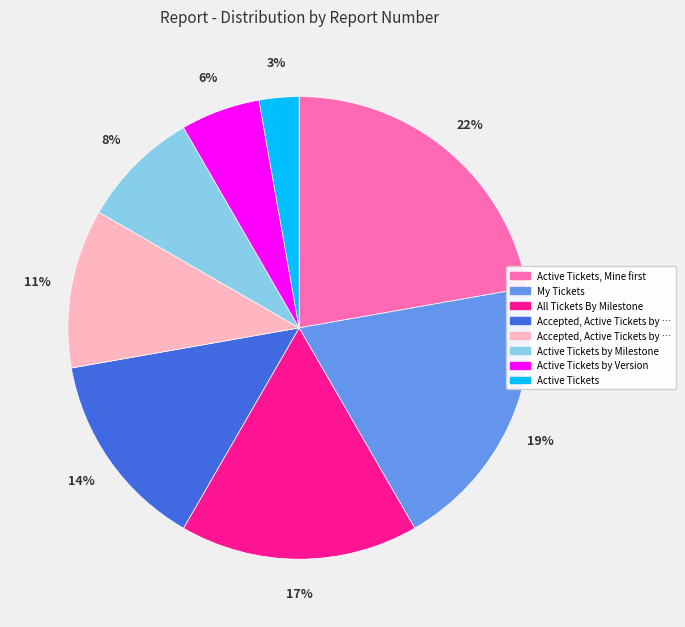

Count the number of slices in the pie.

8